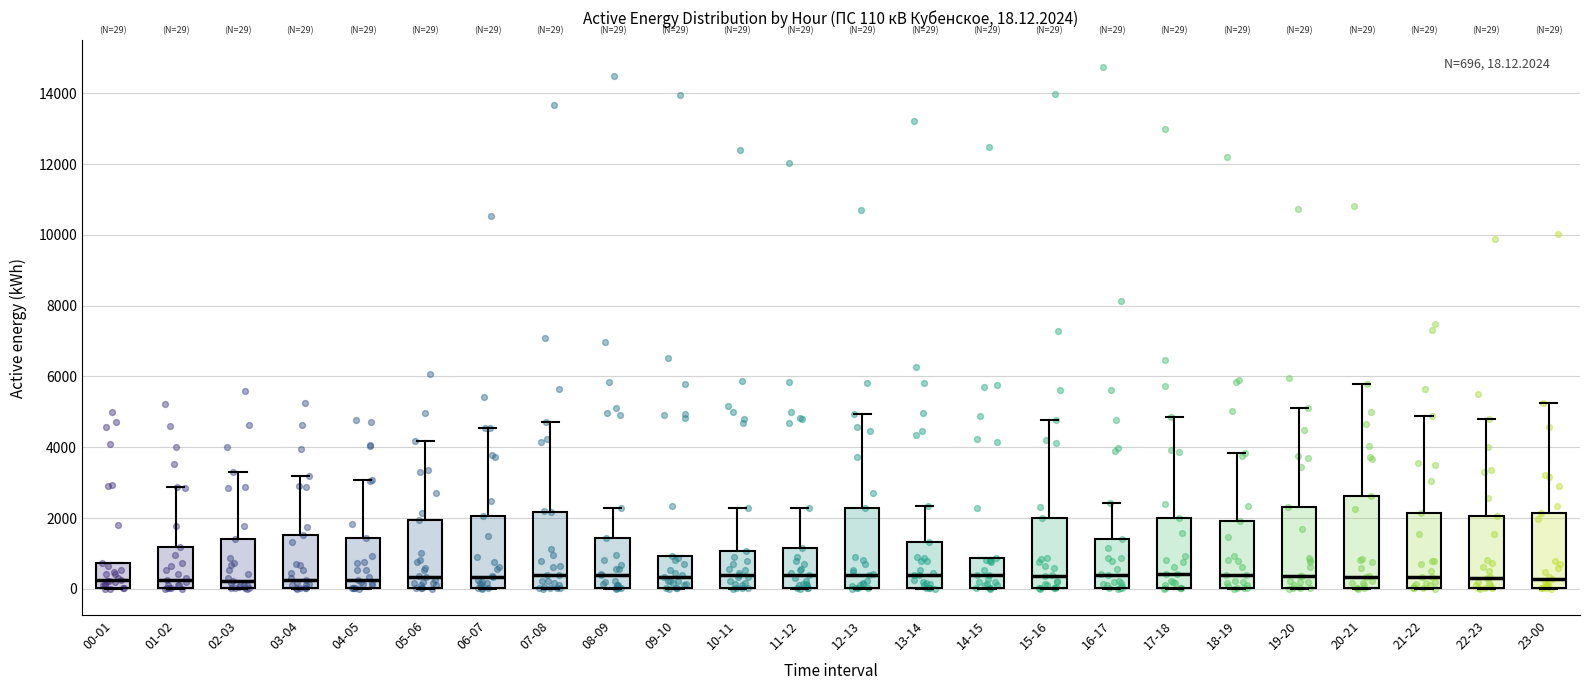

Comparing the boxes themselves (not the whiskers), which one is the tallest?

20-21